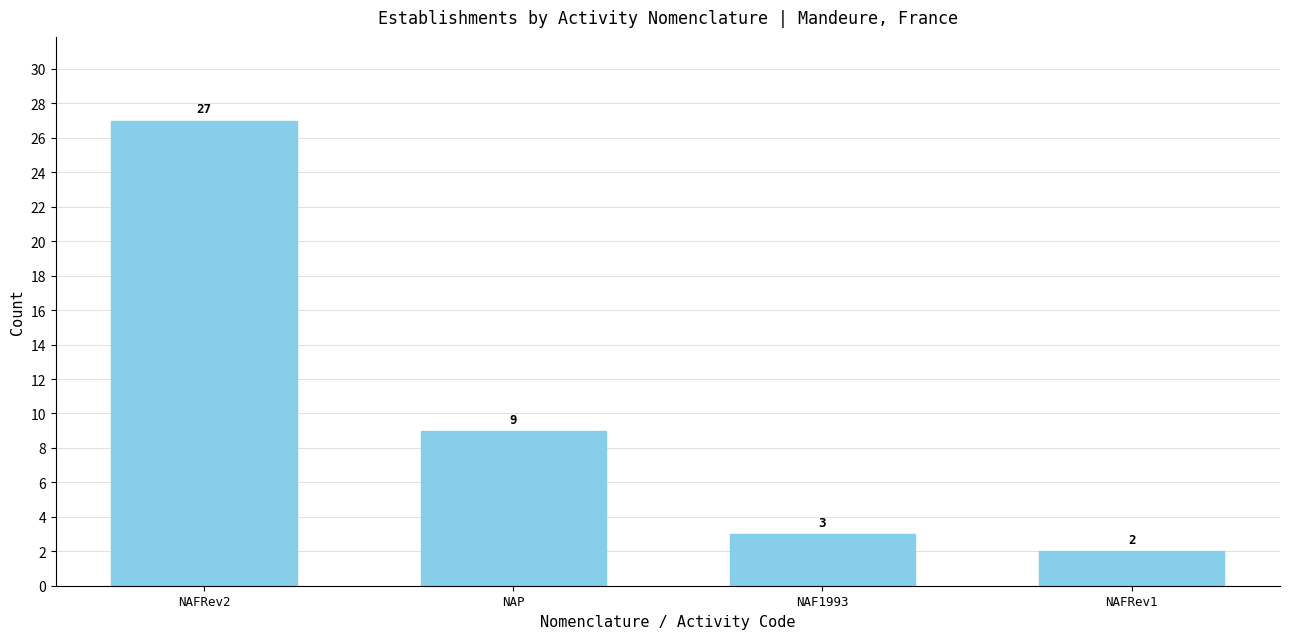

Which has a higher value, NAF1993 or NAP?

NAP